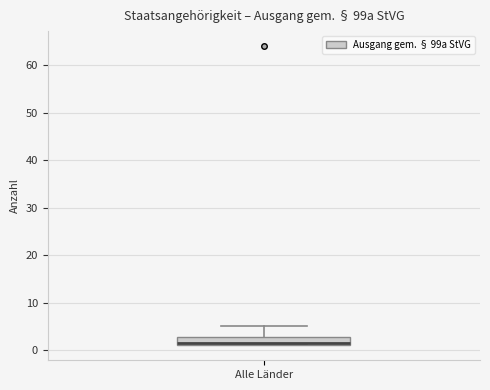

Where is the lower edge of the box for Alle Länder on the y-axis? The values are not printed on the chart, so give them approximately, as read against the axis.

1